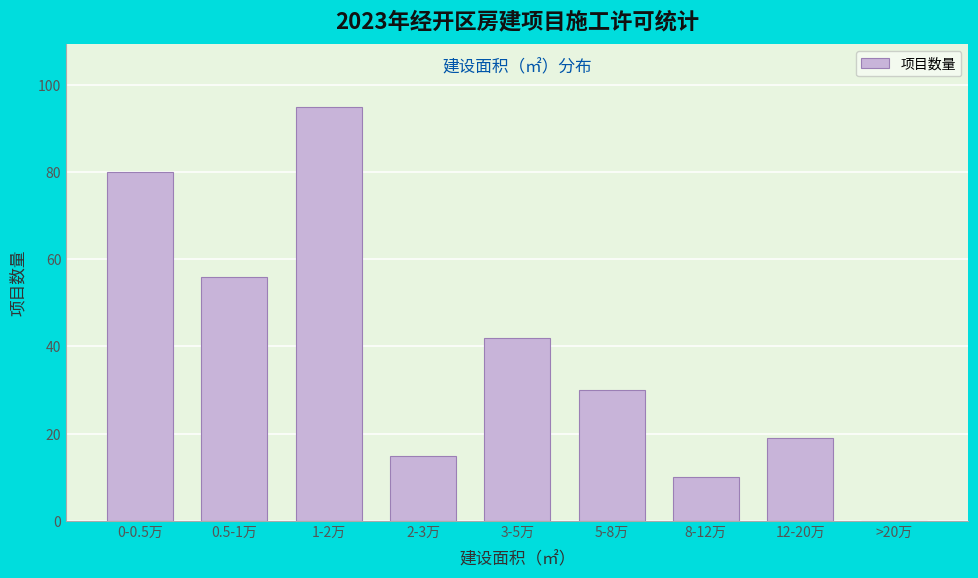

Reading right to left, transcribe all the data shown in this chart.

>20万=0	12-20万=19	8-12万=10	5-8万=30	3-5万=42	2-3万=15	1-2万=95	0.5-1万=56	0-0.5万=80